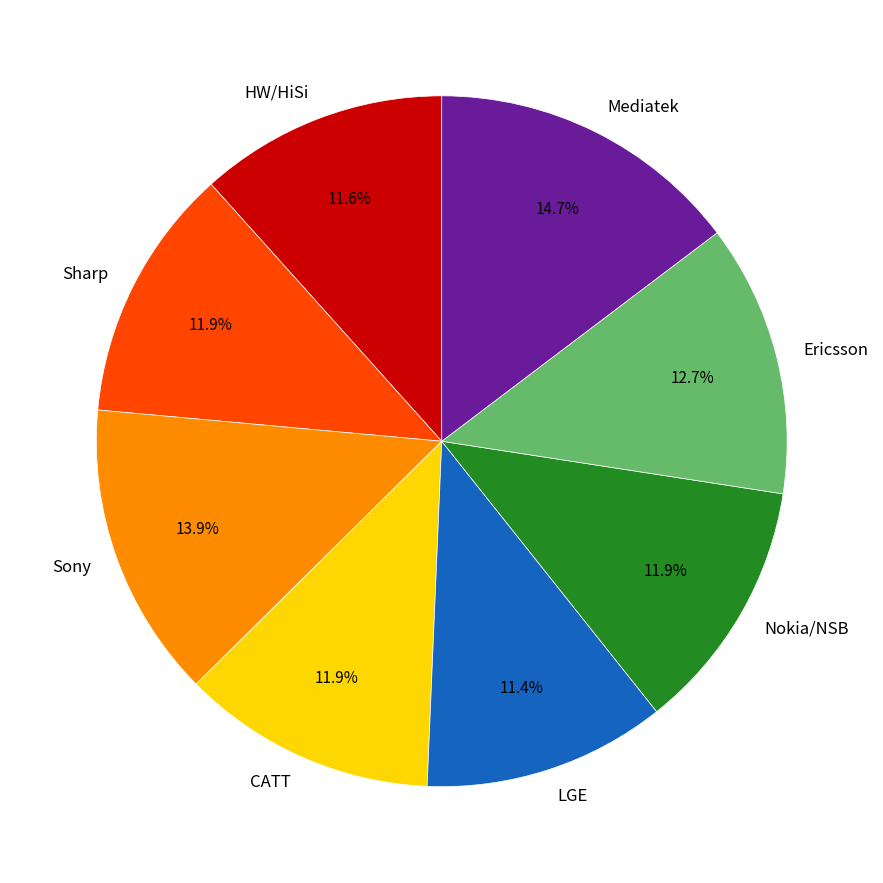

How much of the chart is everything except Mediatek?

85.3%